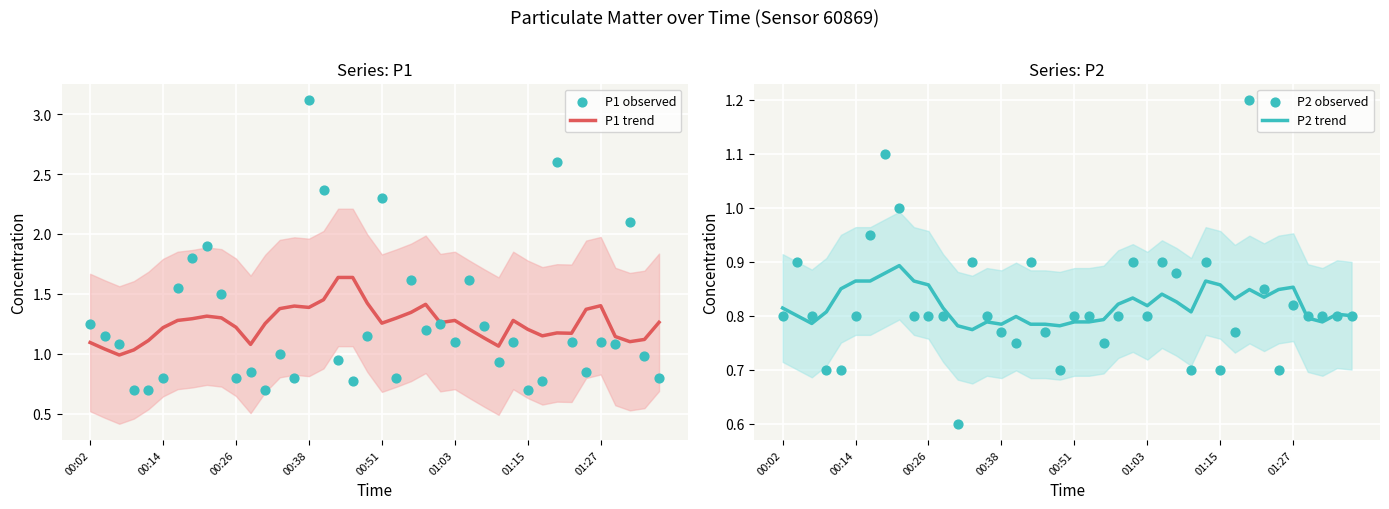

What are all the series names shown in the legend?

P1 trend, P1 observed, P2 trend, P2 observed